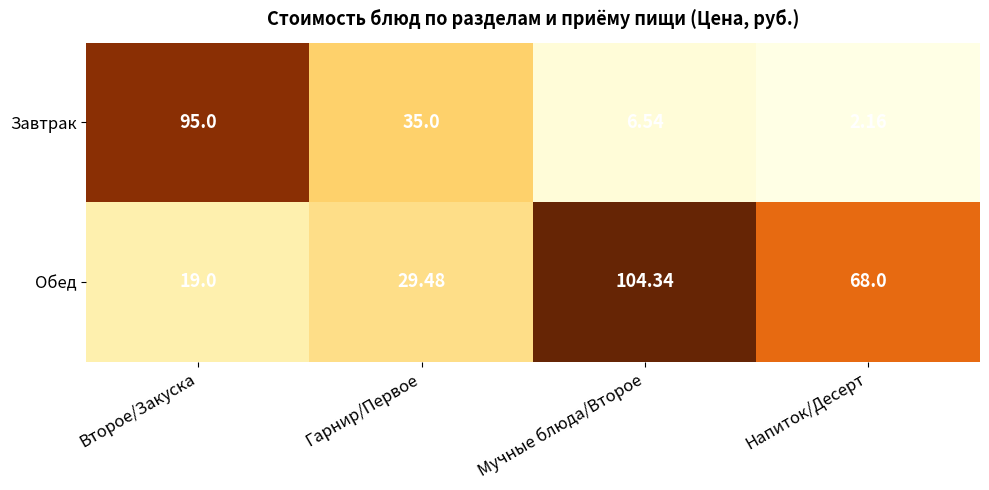

List the series in order of their overall mean, lowest first.

Завтрак, Обед